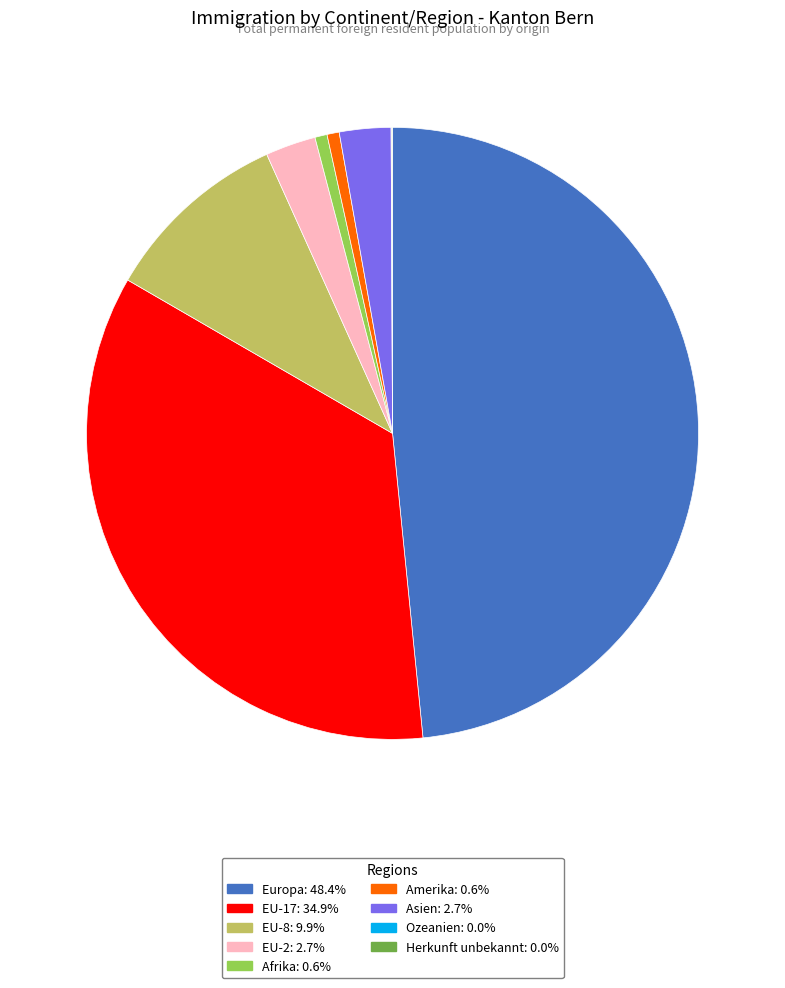

Is there any slice that represents more than half of the pie?

No